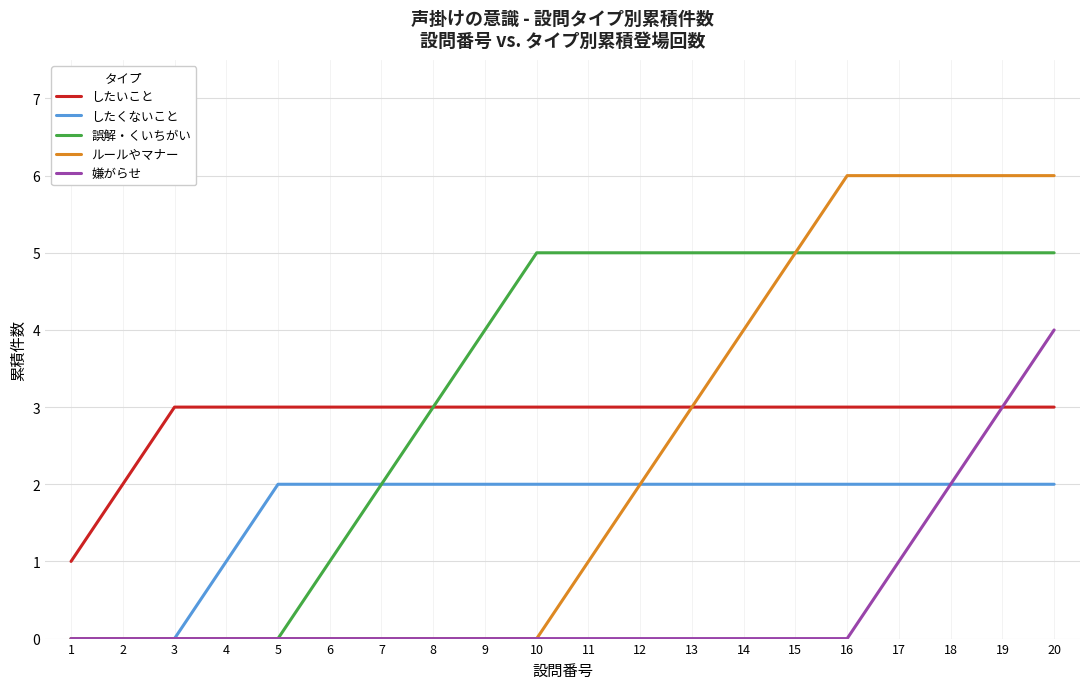

What is the difference between the highest and lowest values at 6?

3